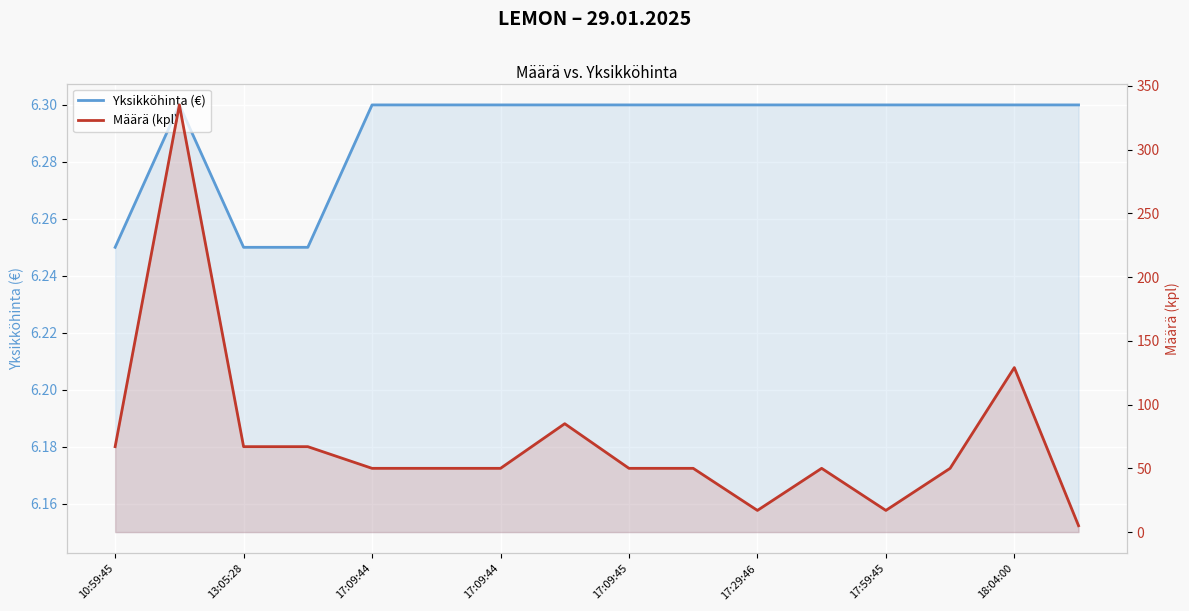

At which label does Määrä (kpl) first exceed 50?

10:59:45